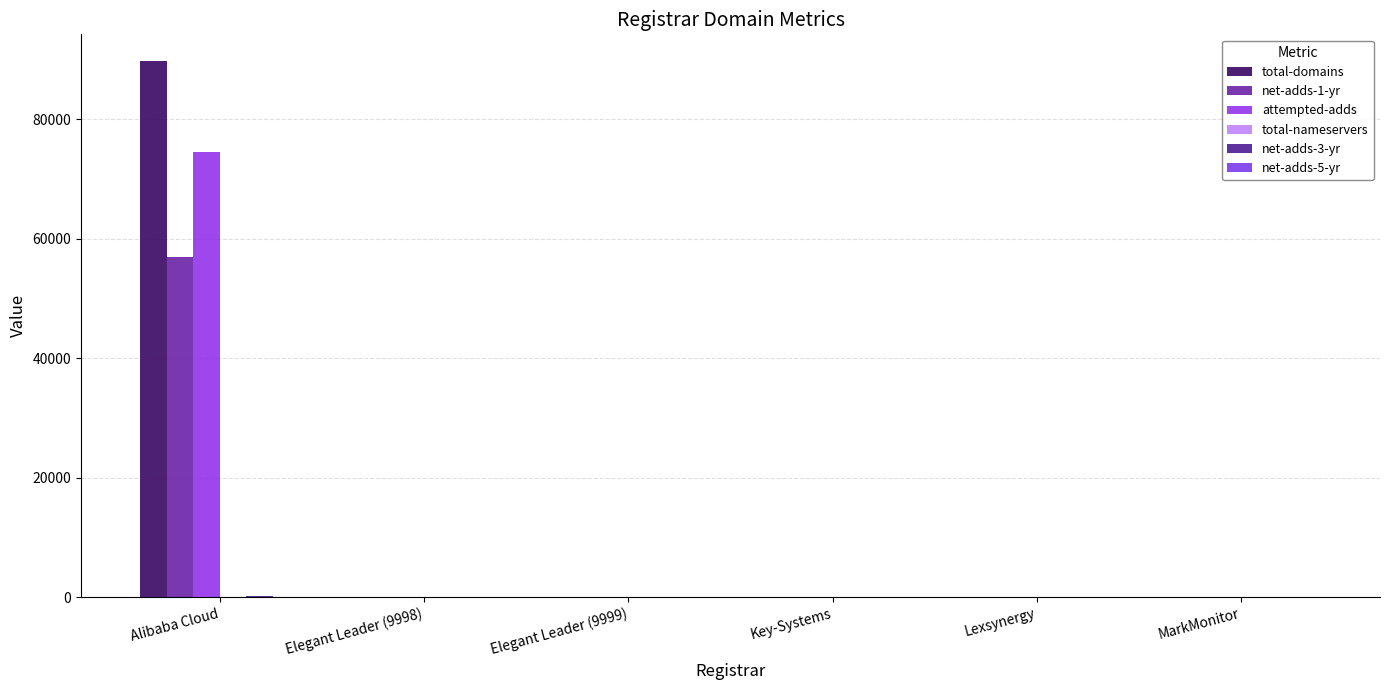

What is the difference between the highest and lowest values at Lexsynergy?

13